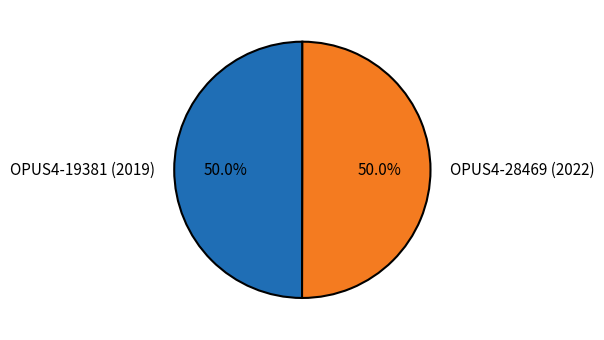

What is the total percentage of OPUS4-19381 (2019) and OPUS4-28469 (2022)?

100.0%